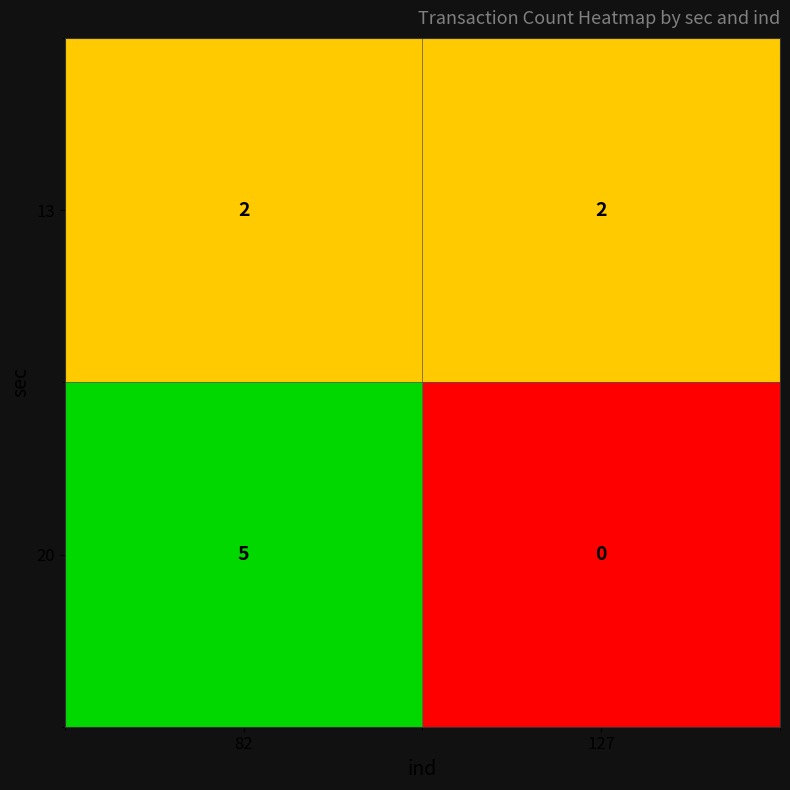

At how many categories does at least one series exceed 1?

2